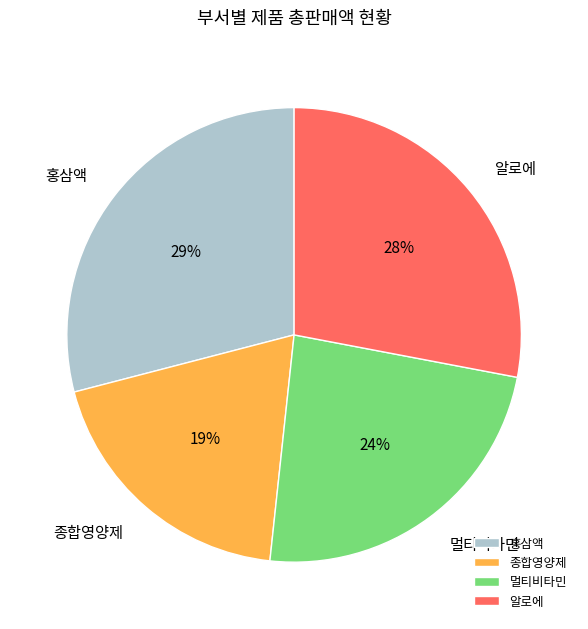

To the nearest percent, what portion does 홍삼액 represent?

29%